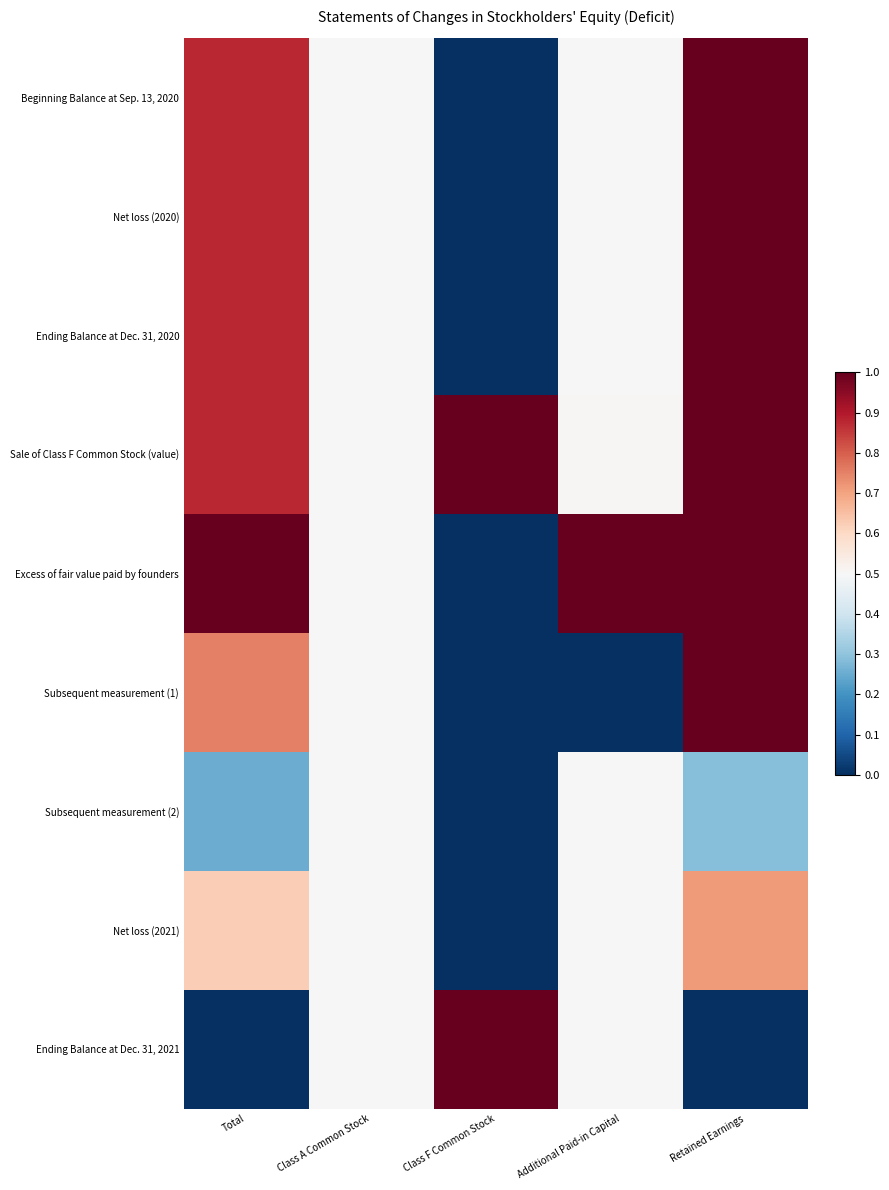

Which category has the highest value across all series?

Retained Earnings